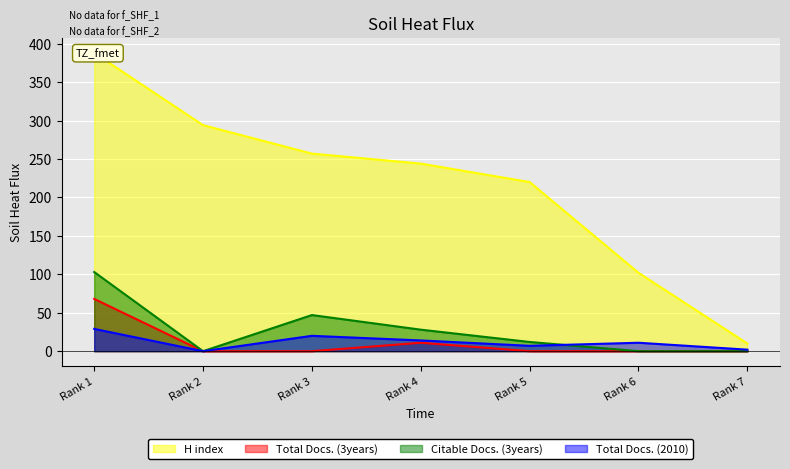

Which series changed the most between Rank 2 and Rank 3?

Citable Docs. (3years)